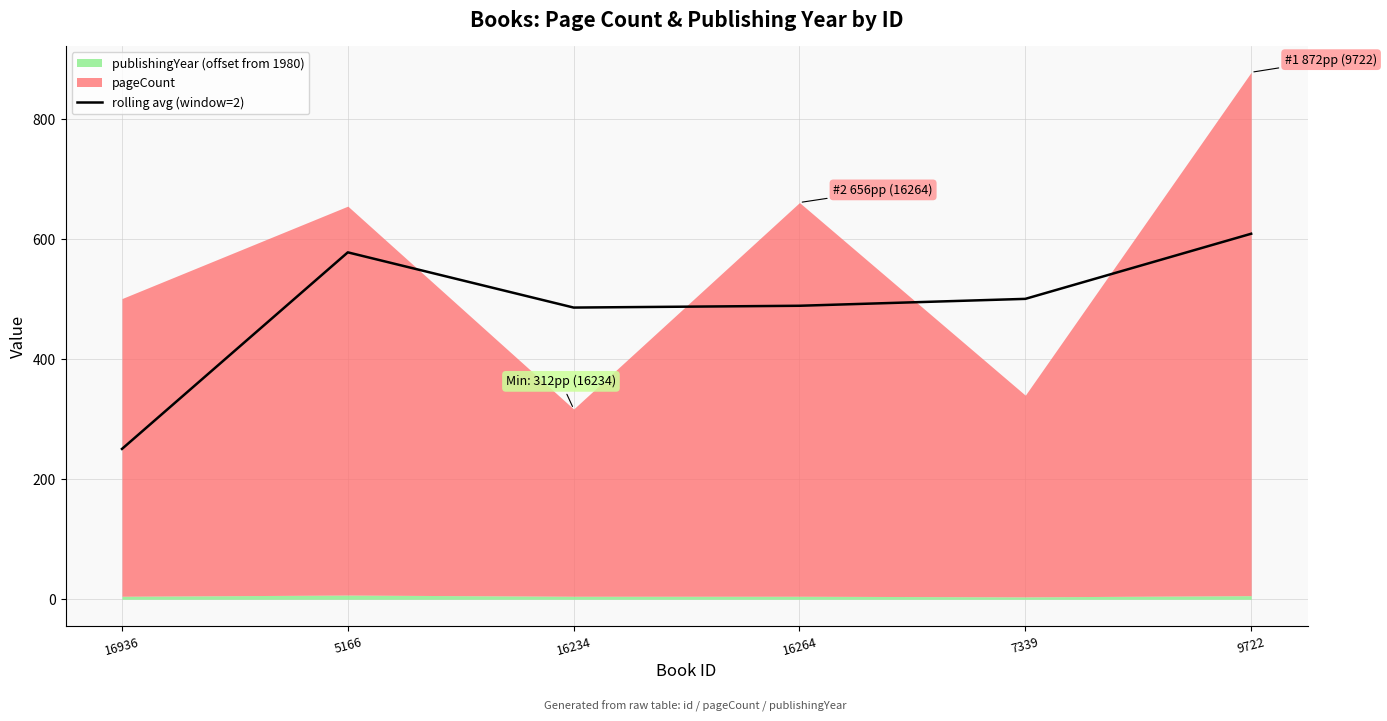

The chart shows a value of 486.0 at 16234. True or false?

True